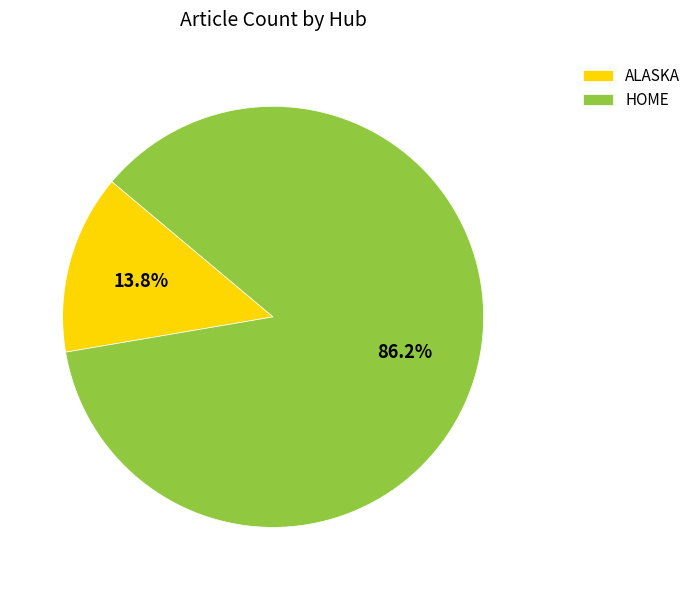

Count the number of slices in the pie.

2